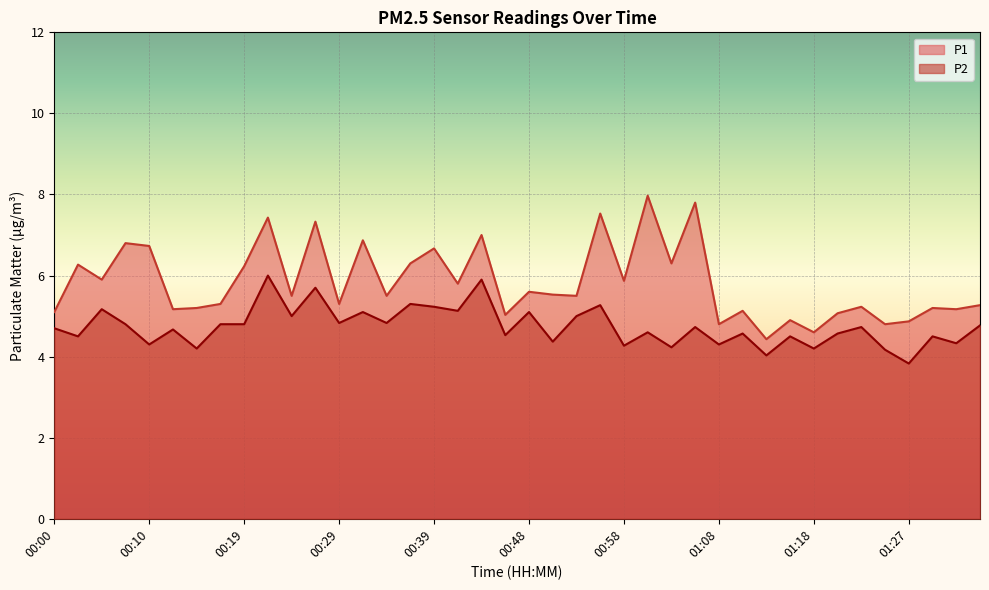

How many lines are shown in the chart?

2